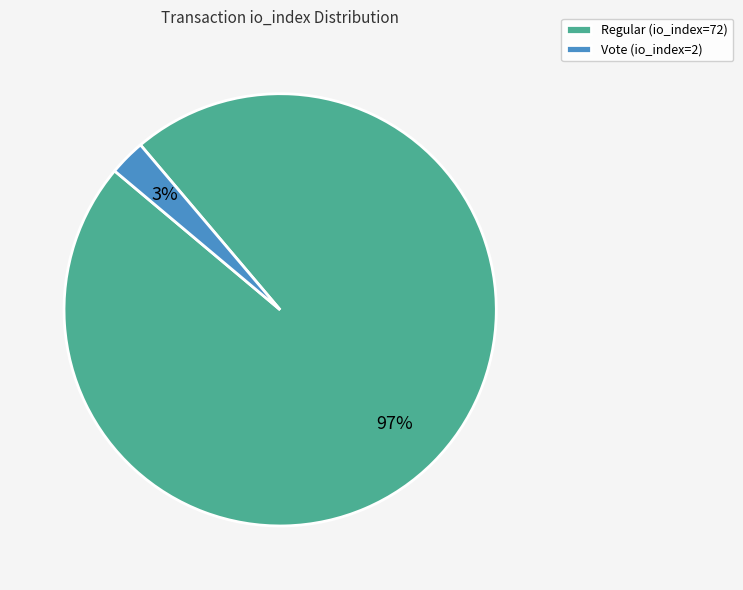

How many slices are in this pie chart?

2